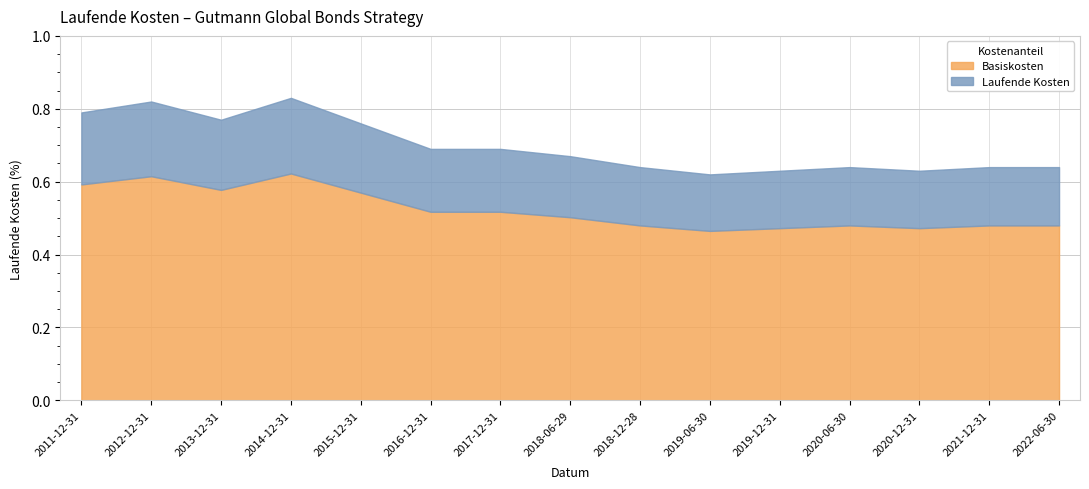

Rank the categories by value from lowest to highest.

2019-06-30, 2019-12-31, 2020-12-31, 2018-12-28, 2020-06-30, 2021-12-31, 2022-06-30, 2018-06-29, 2016-12-31, 2017-12-31, 2015-12-31, 2013-12-31, 2011-12-31, 2012-12-31, 2014-12-31